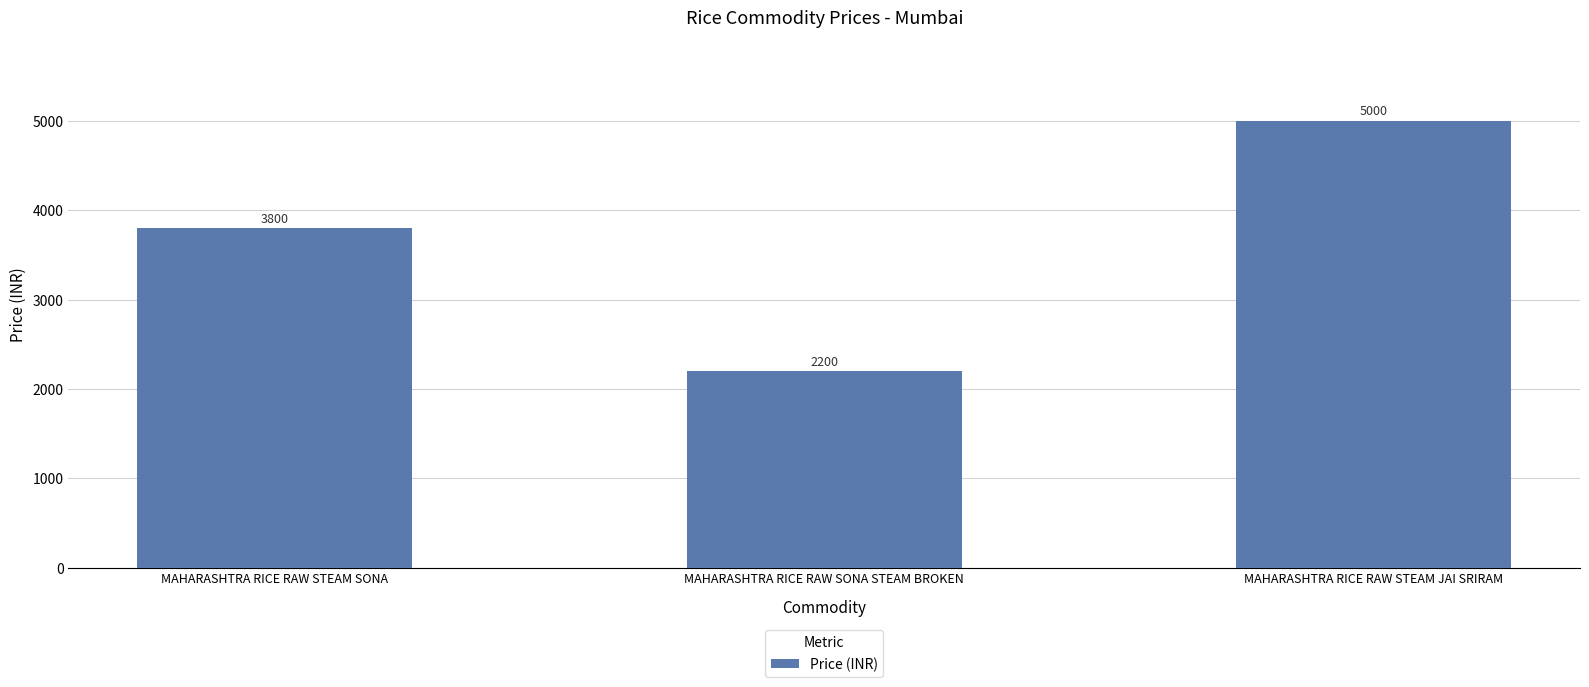

Count the number of data series in this chart.

1